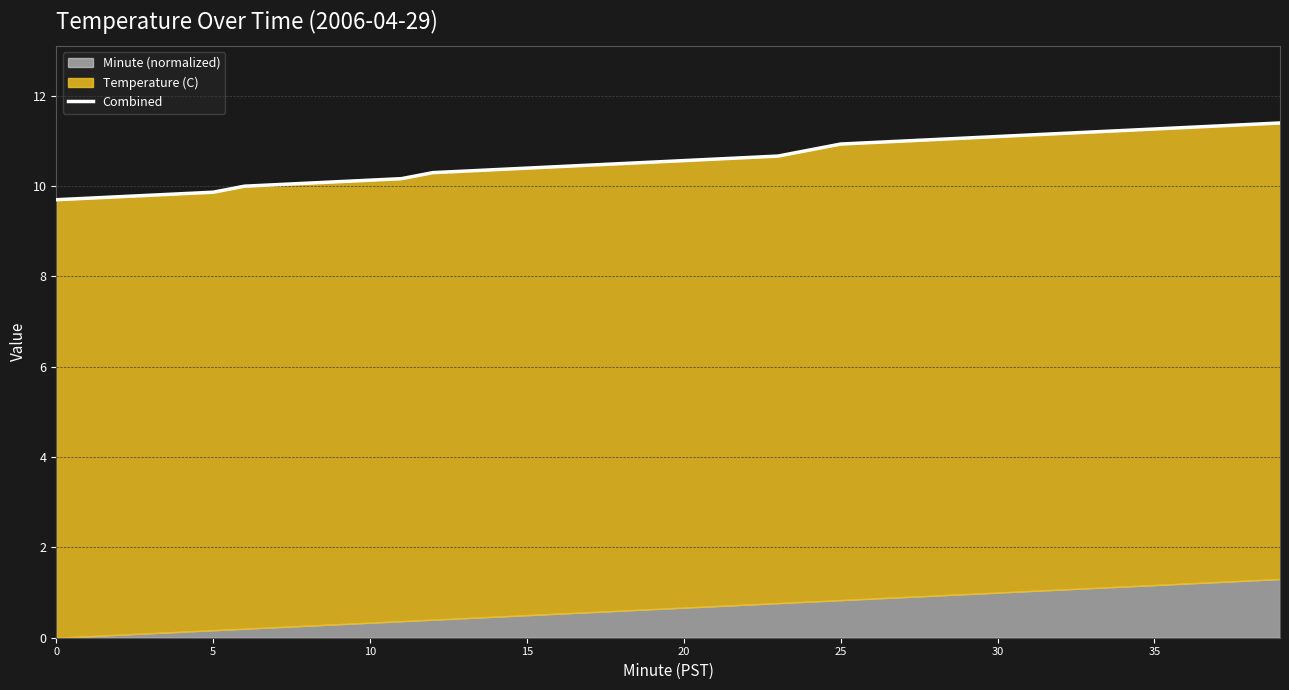

What is the sum of all values?

423.3